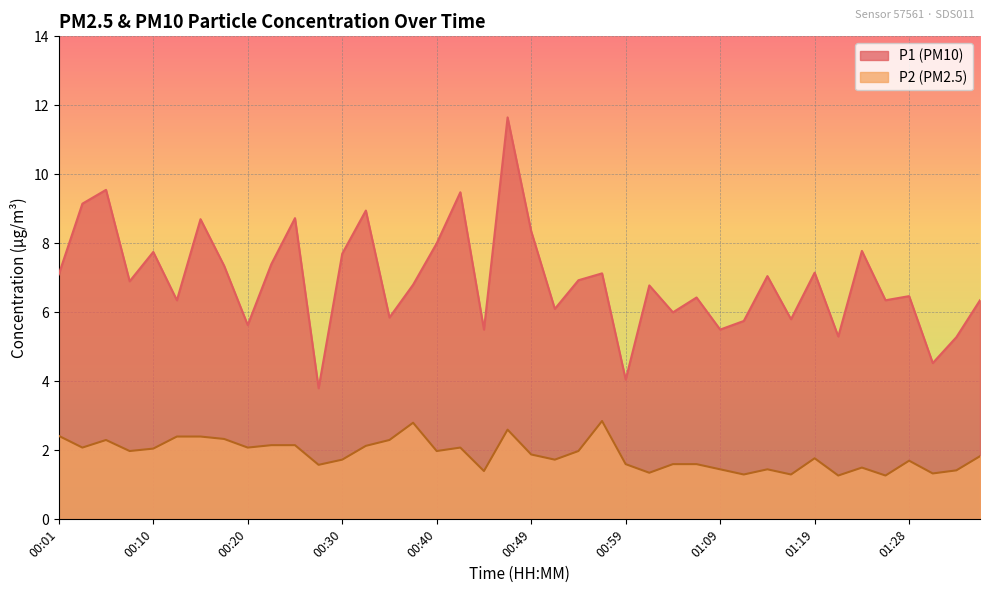

At which label does P2 reach its peak?

00:57